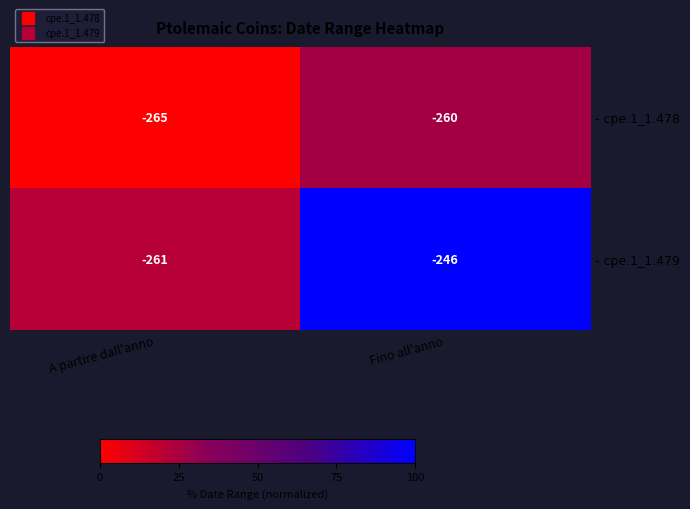

The - cpe.1_1.478 series shows -81 at A partire dall'anno. True or false?

False